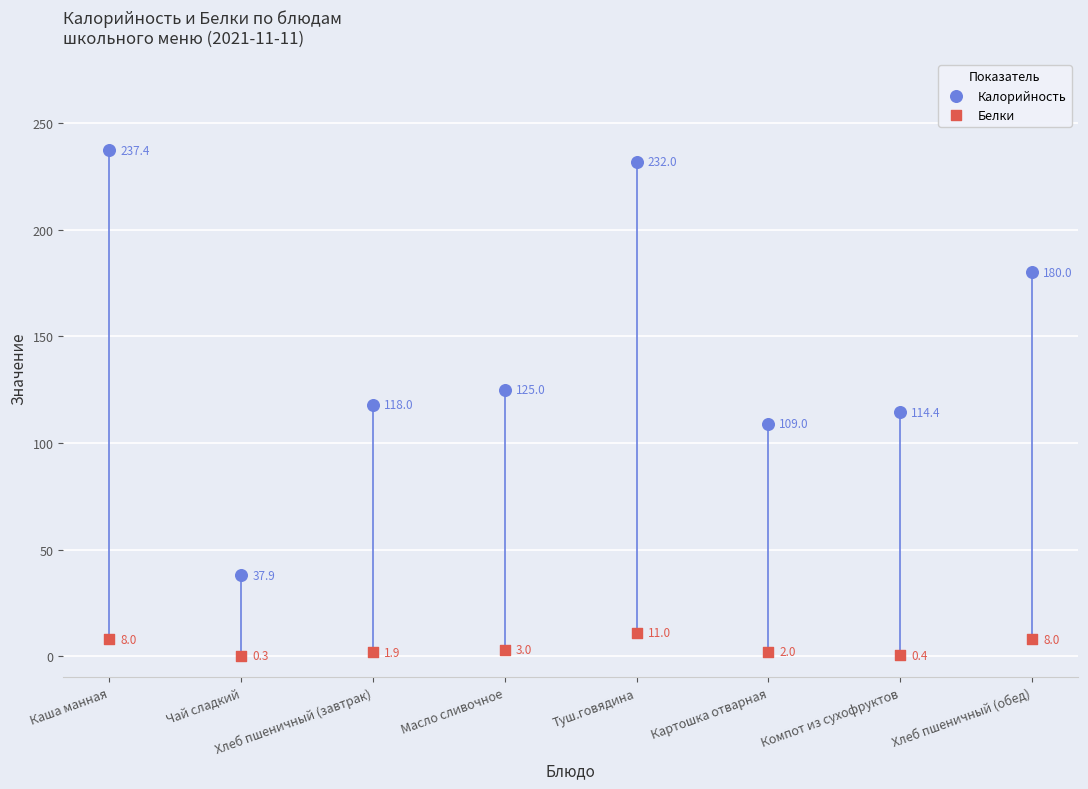

In the Калорийность series, what Y value is closest to 137?

125.0